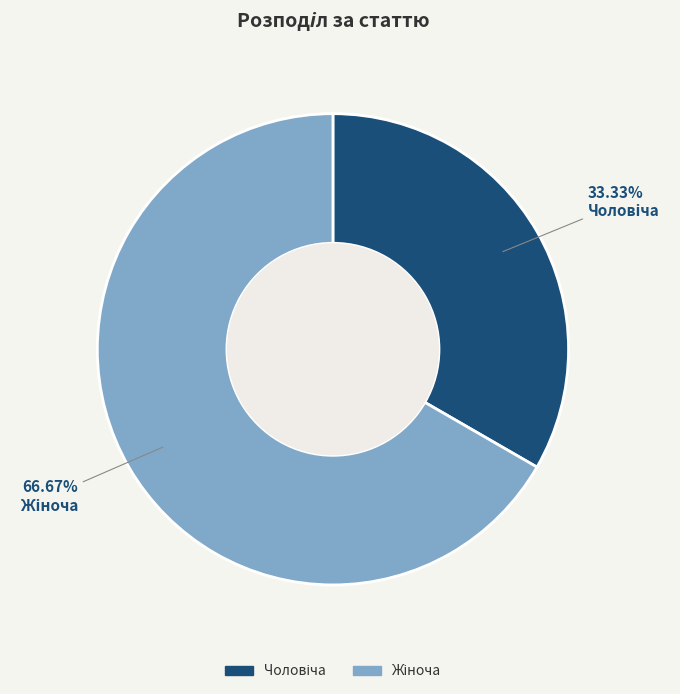

What is the change in value from Чоловіча to Жіноча?

+1